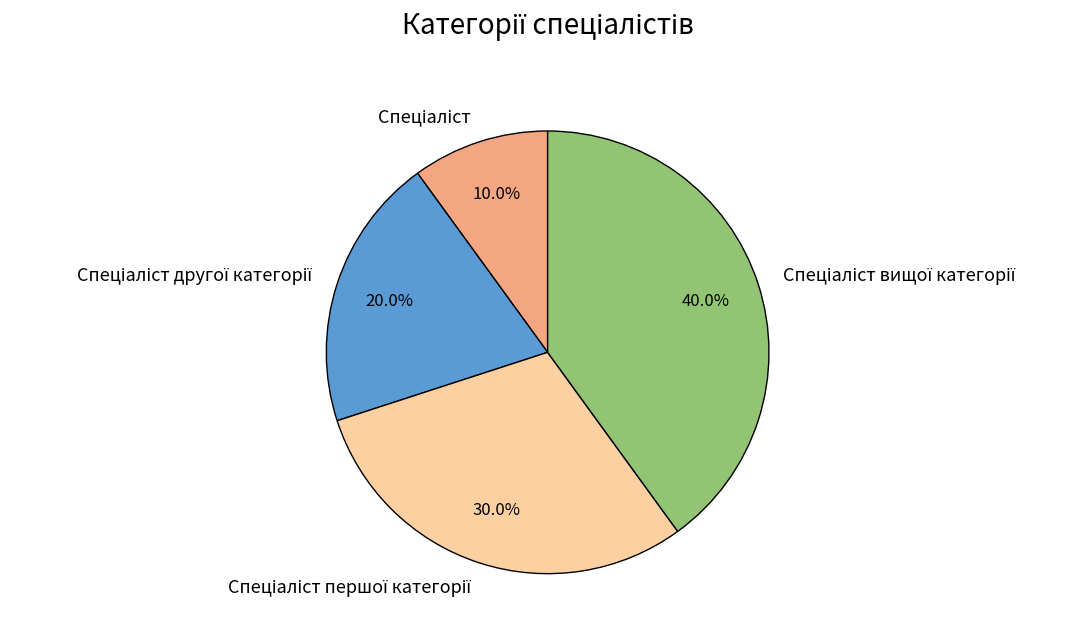

Is there any slice that represents more than half of the pie?

No